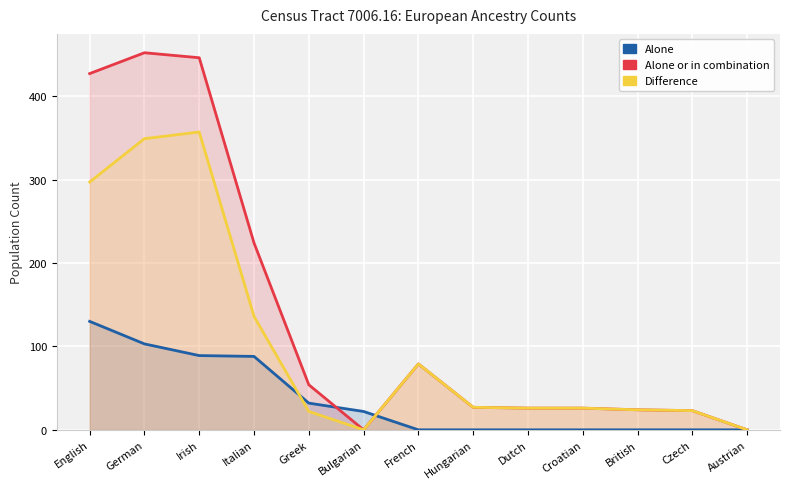

How many lines are shown in the chart?

3